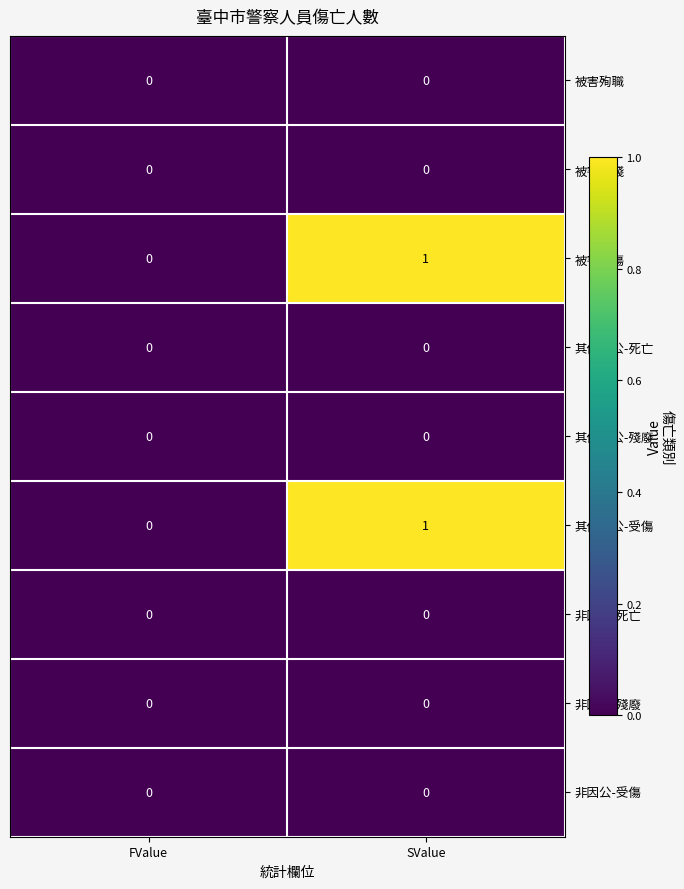

Which label corresponds to the largest value in the chart?

SValue